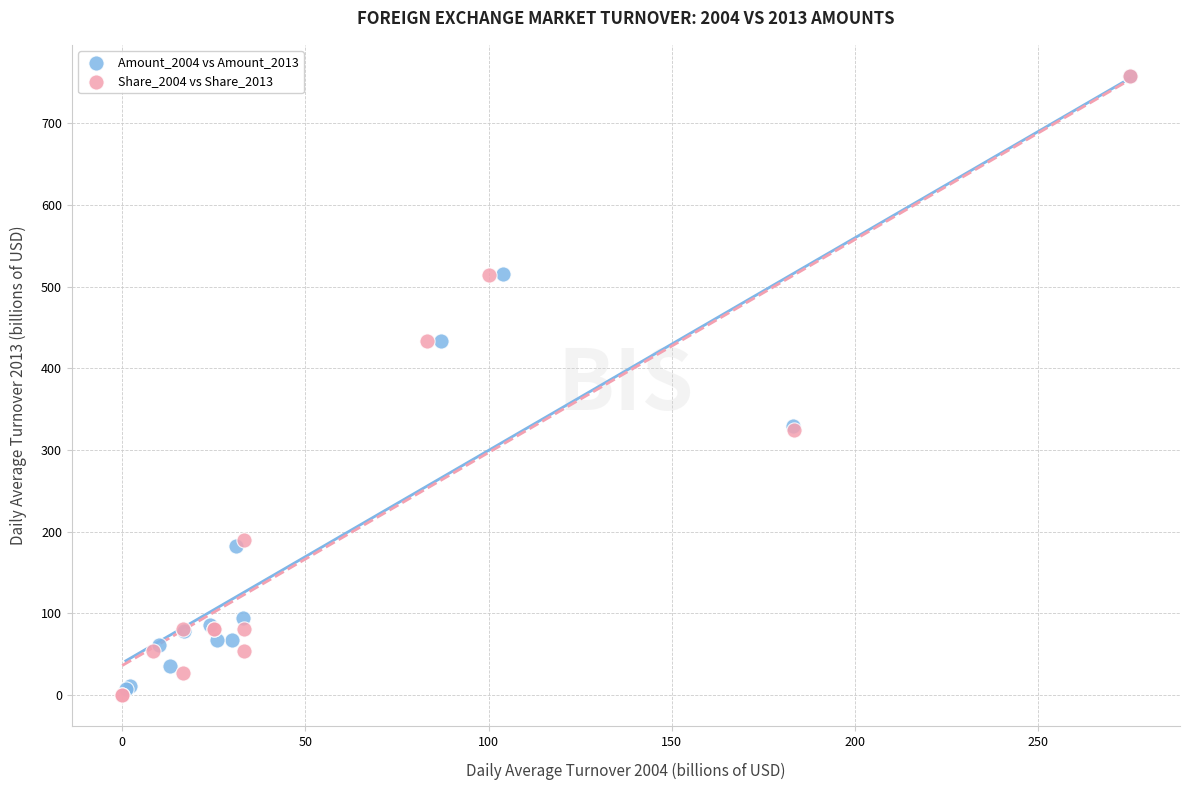

Which series has the widest spread of Y values?

Share_2004 vs Share_2013